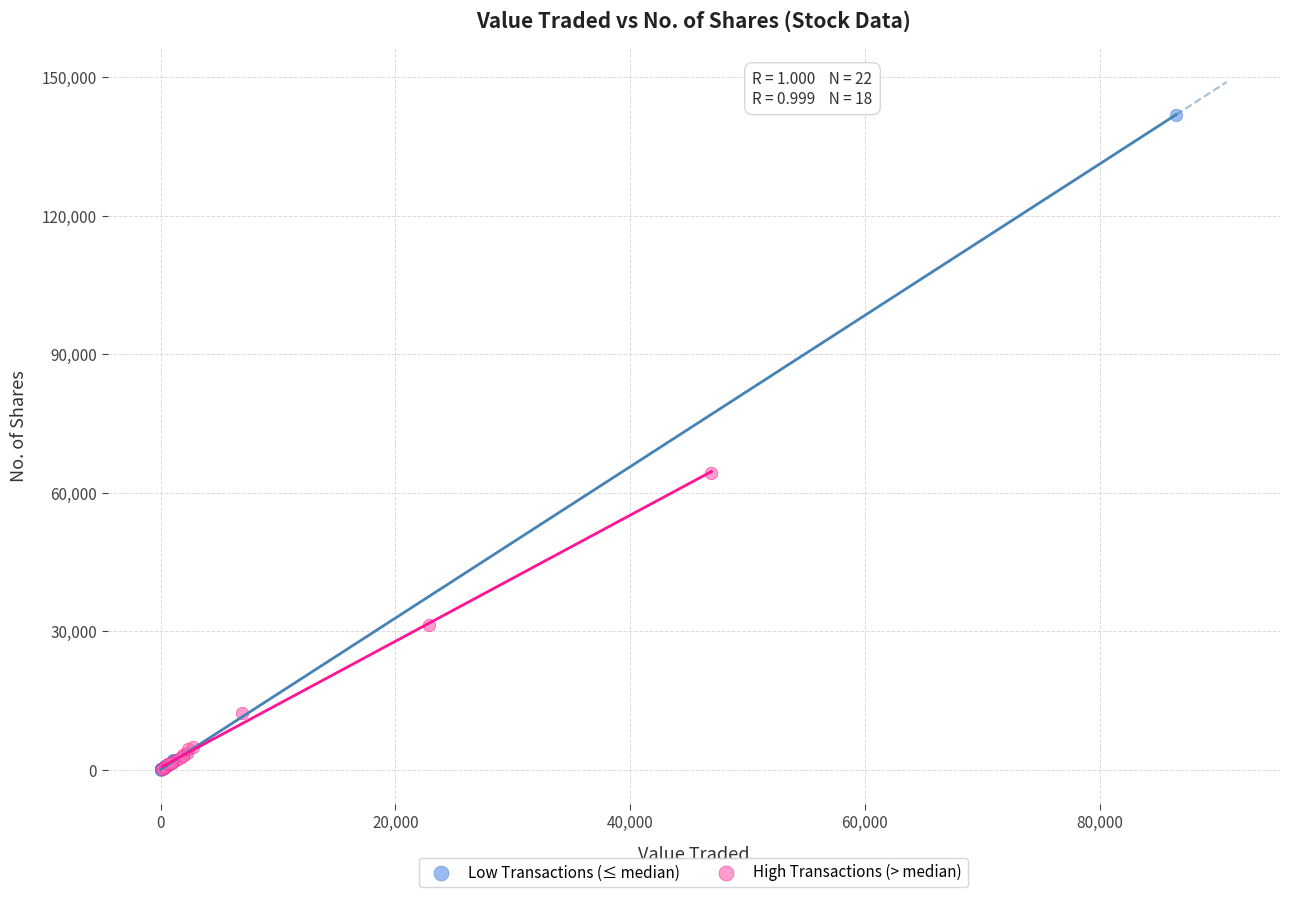

Which series has the largest Y range (max minus min)?

Low Transactions (≤ median)